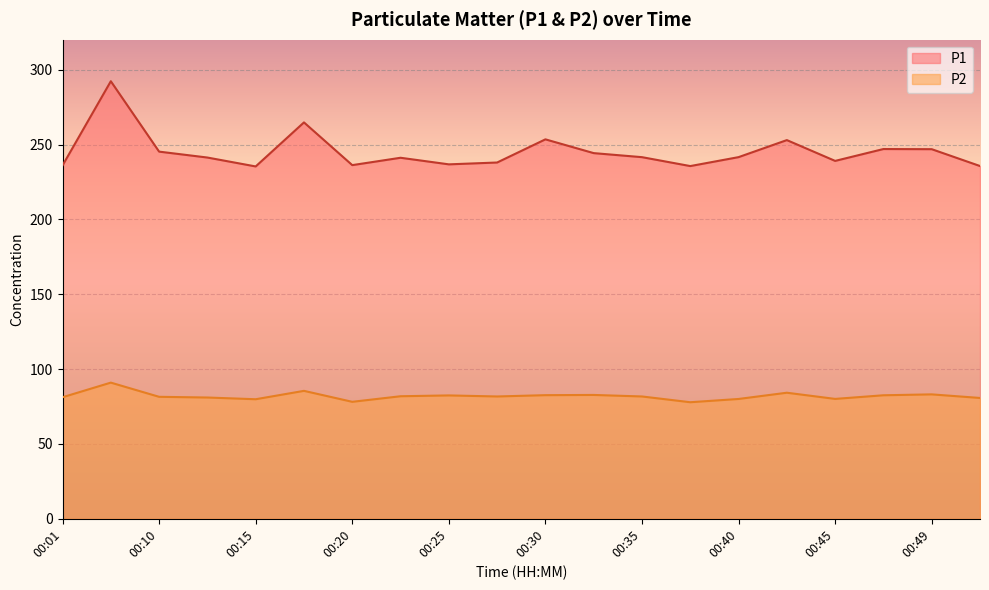

How many data points in P2 are less than 81?

6